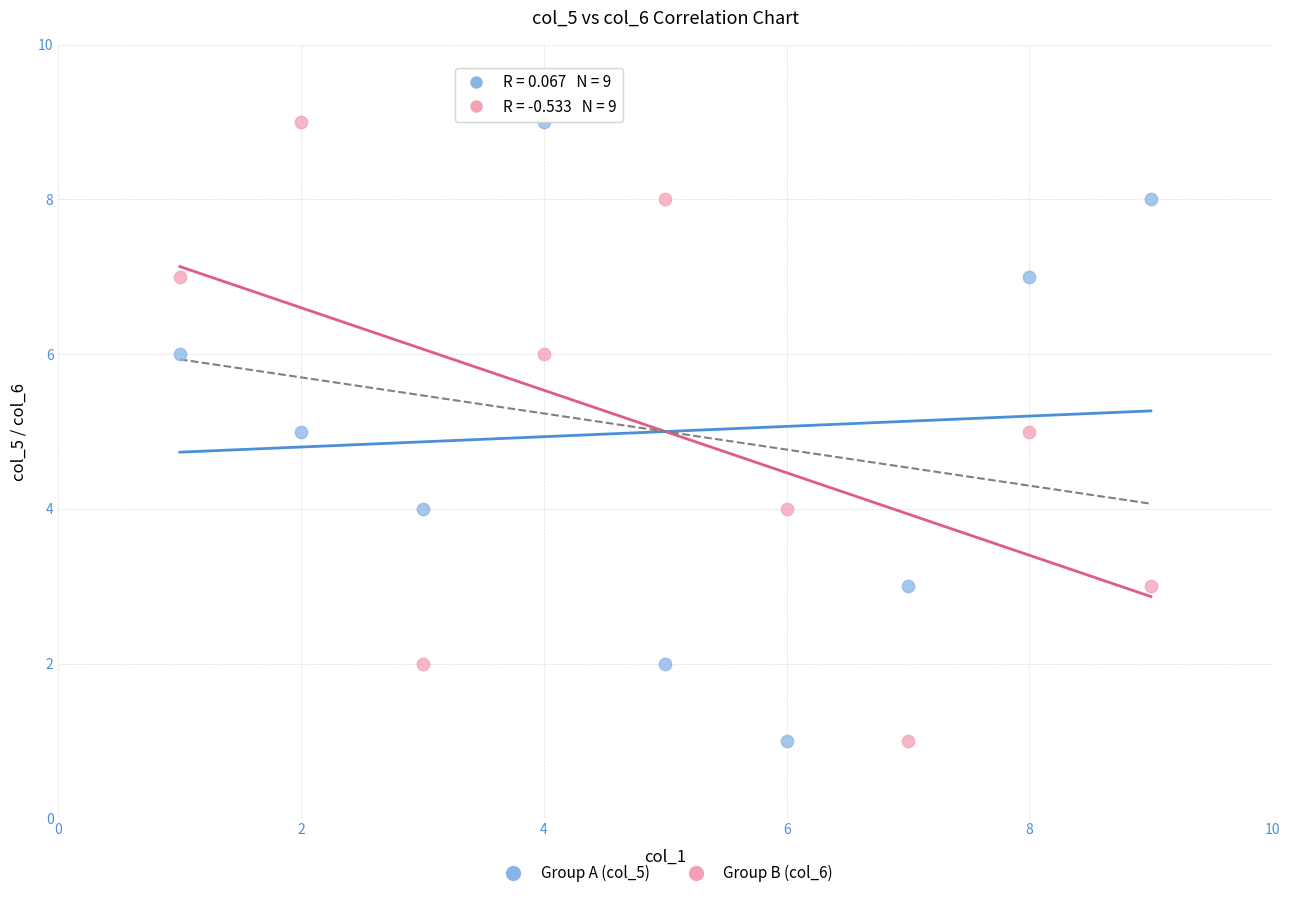

Across all data points, what is the range of Y values (max minus min)?

8